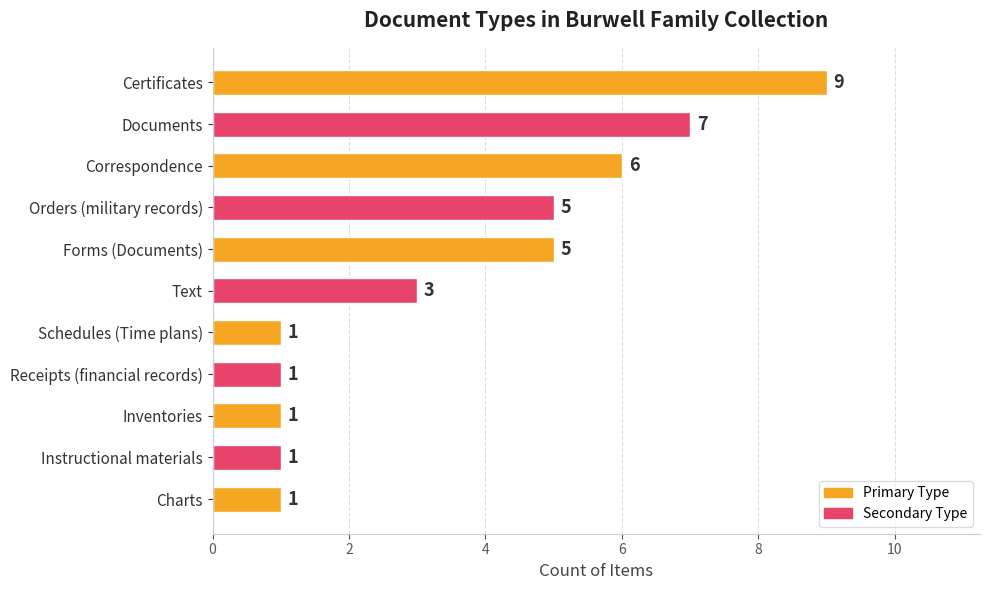

What is the ratio of the value at Forms (Documents) to the value at Orders (military records)?

1.0